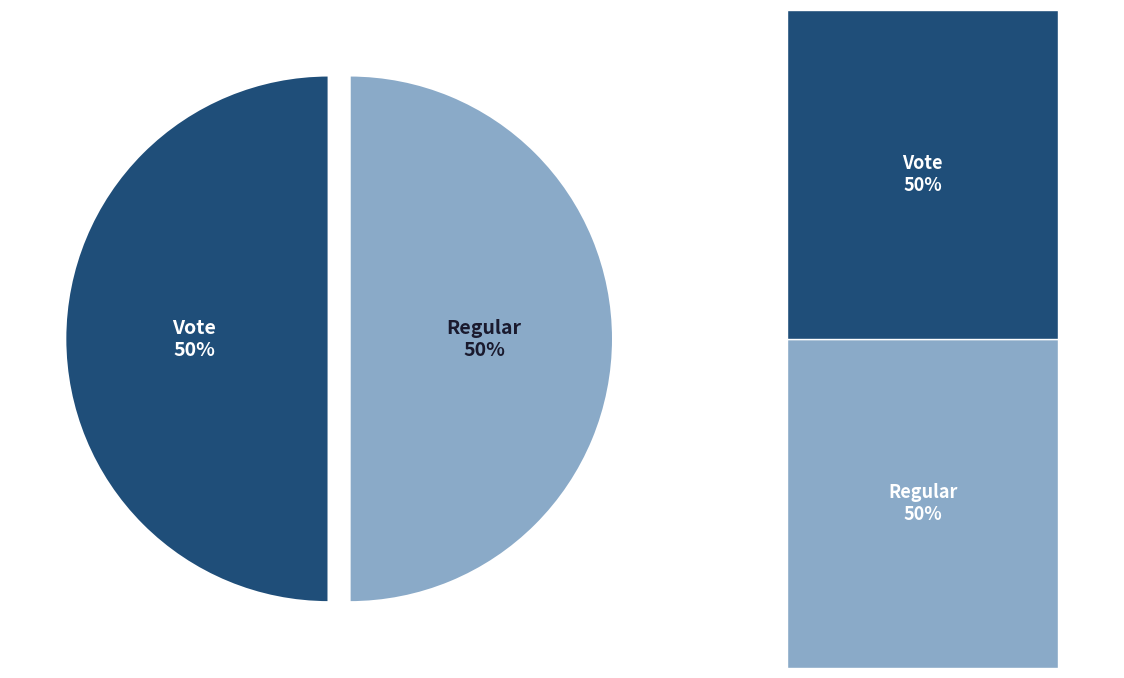

True or false: Regular accounts for 38% of the total.

False